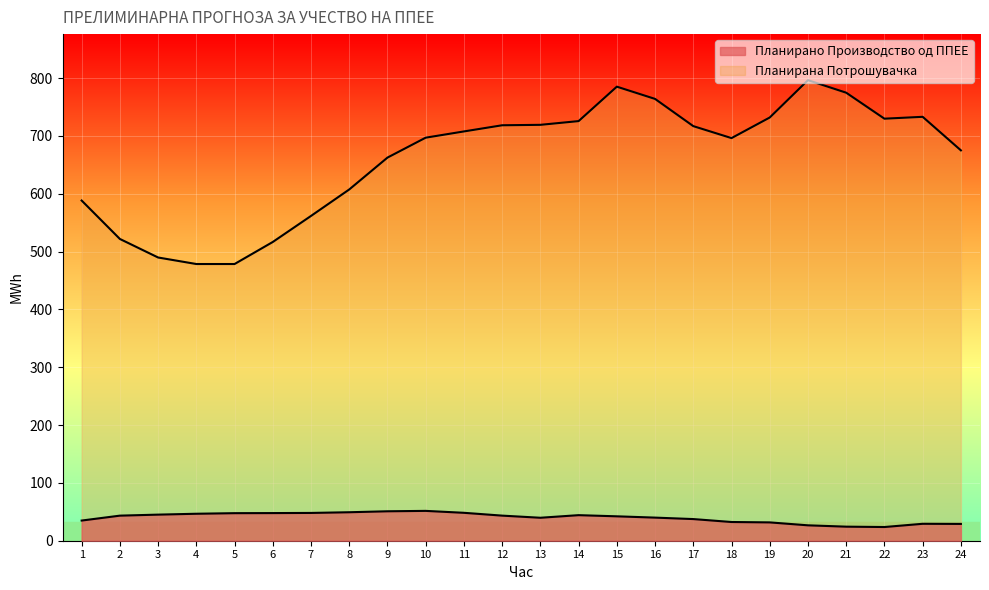

True or false: Планирано Производство од ППЕЕ has more than 2 points higher than both neighbors.

True